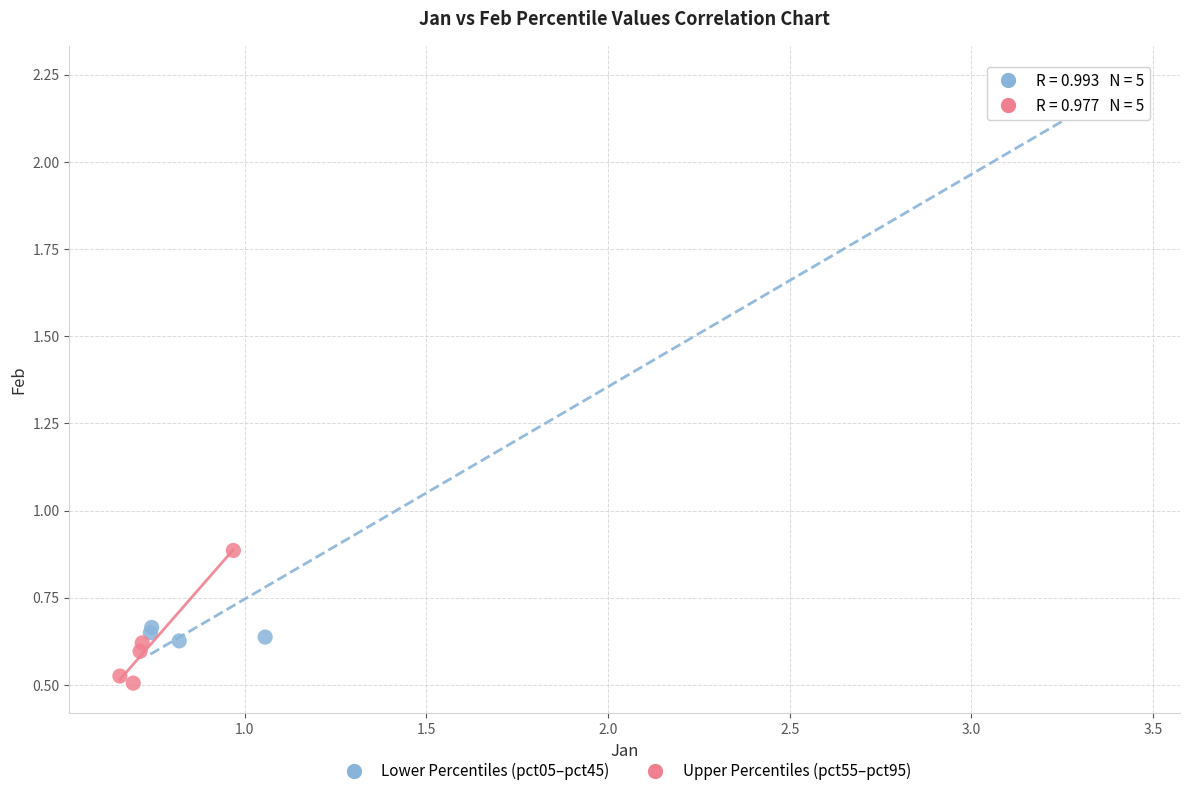

Which series has the widest spread of Y values?

Lower Percentiles (pct05–pct45)